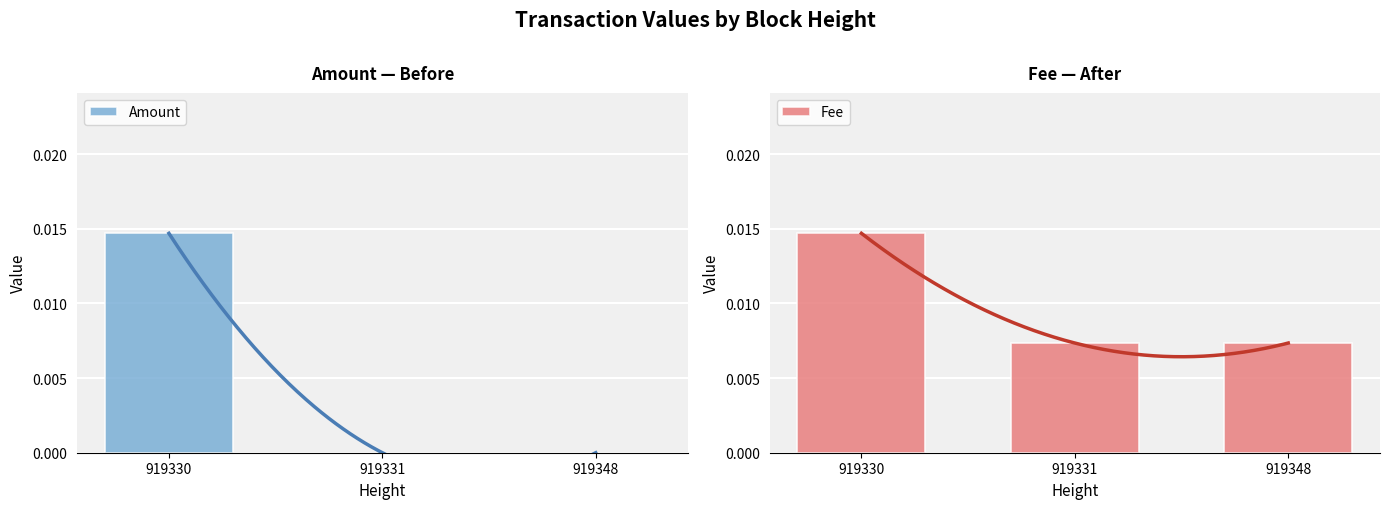

Which label corresponds to the largest value in the chart?

919330